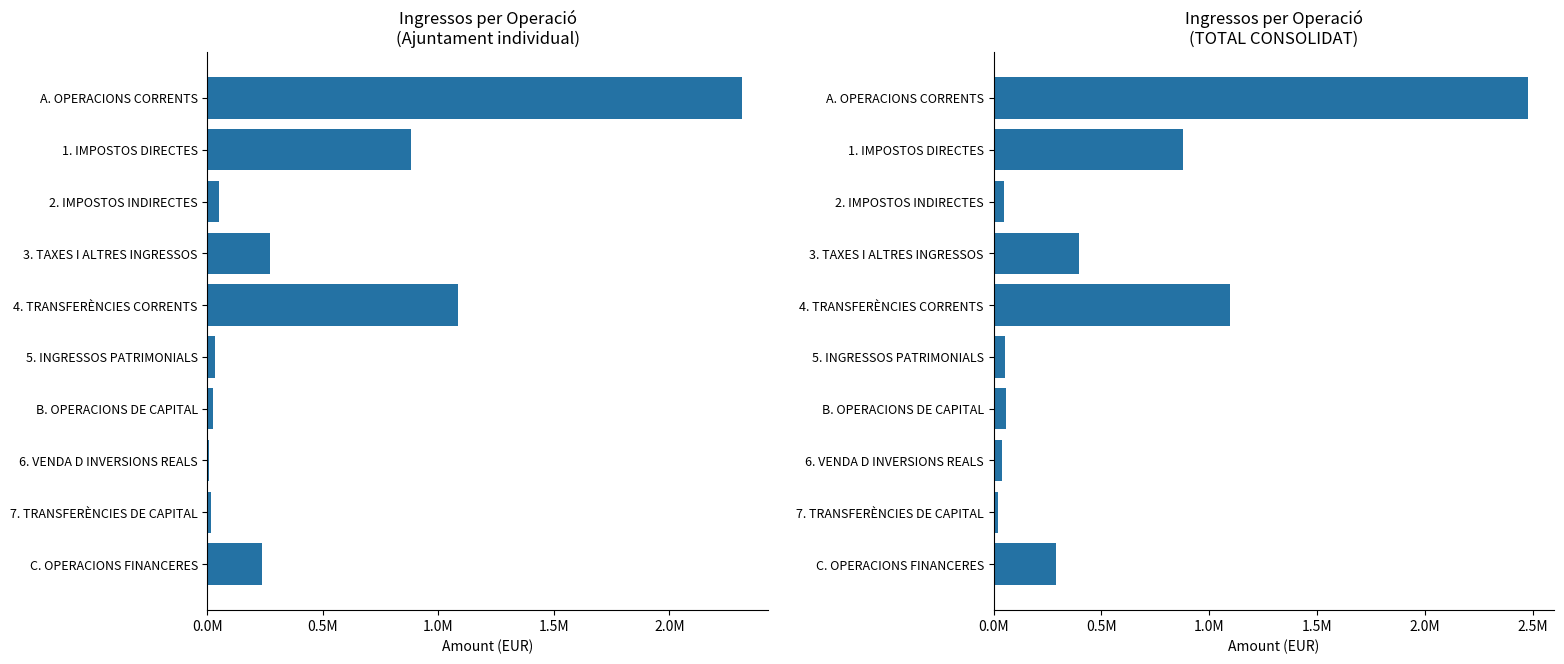

The Ajuntament individual series shows 15957.1 at 7. TRANSFERÈNCIES DE CAPITAL. True or false?

True